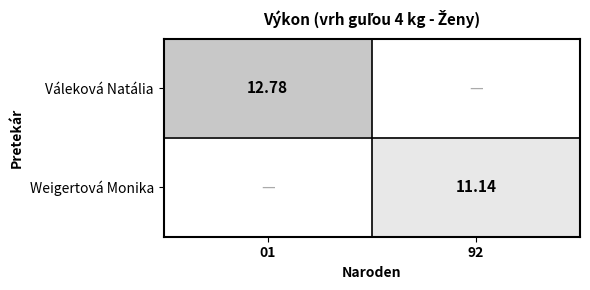

Which series has the widest spread of values?

Váleková Natália